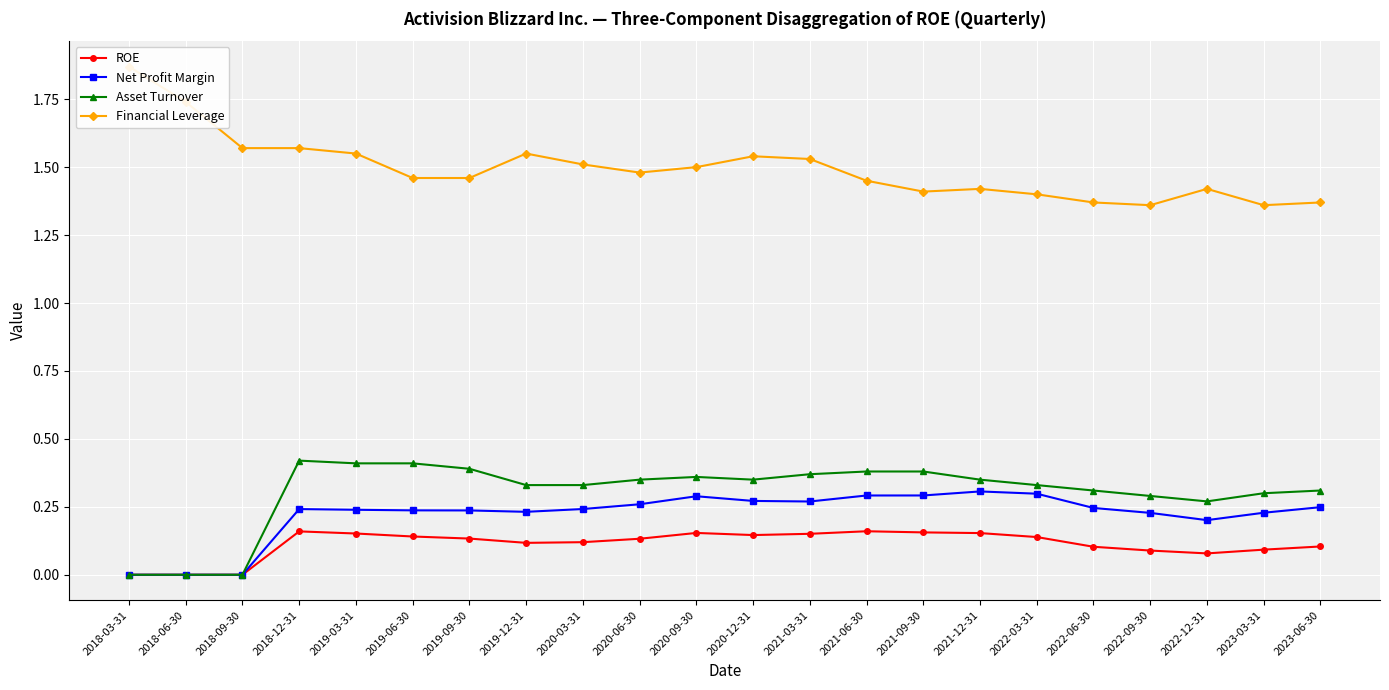

True or false: Financial Leverage has more than 1 interior local peaks.

True